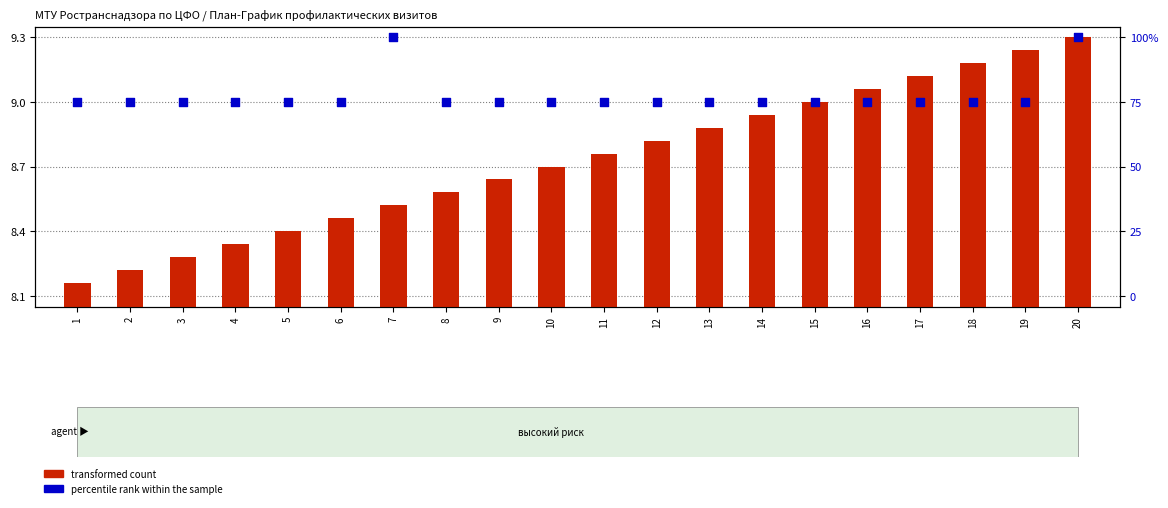

At how many categories does at least one series exceed 8?

20